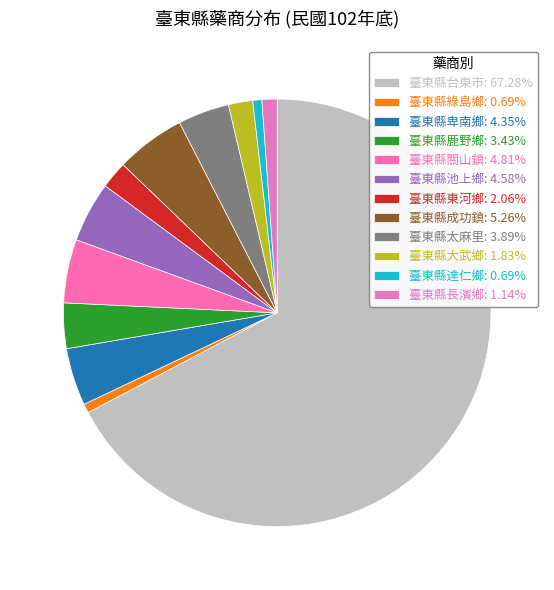

What is the majority slice?

臺東縣台東市